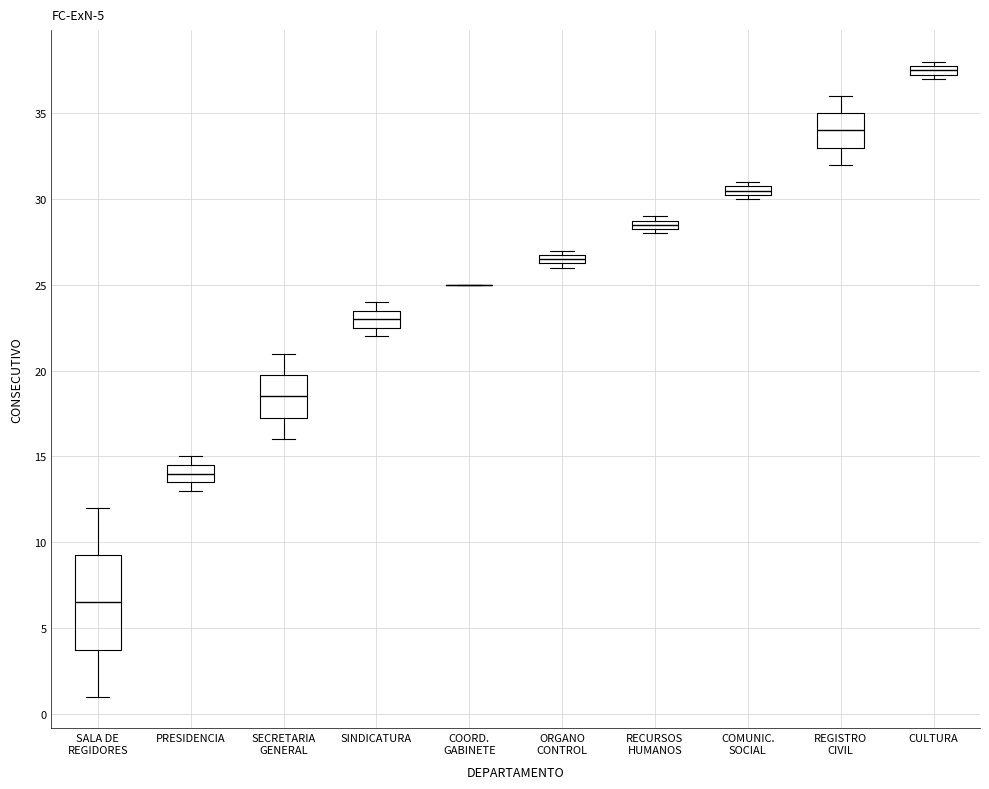

Which box is the tallest, from its lower edge to its upper edge?

SALA DE REGIDORES